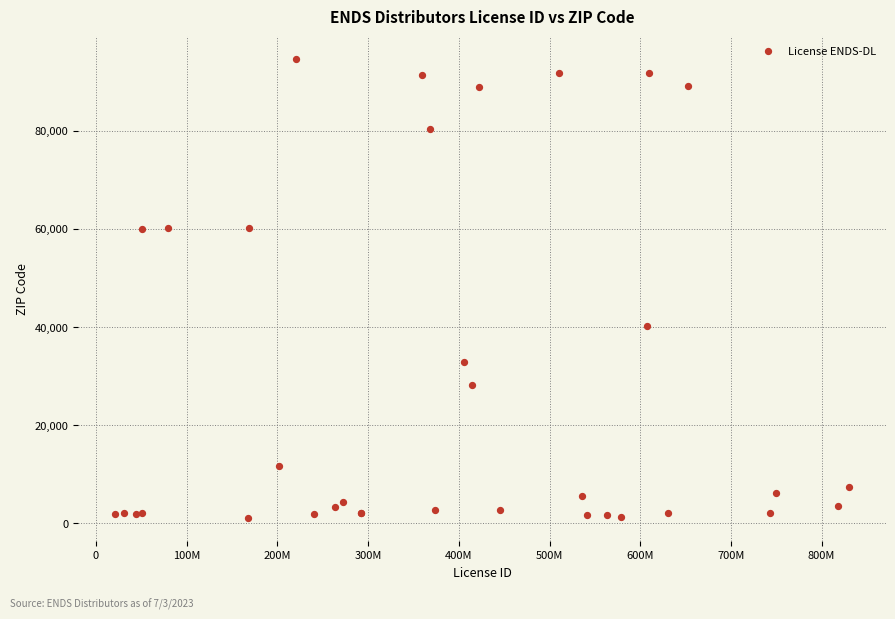

What Y value in the scatter plot is closest to 47782?

40229